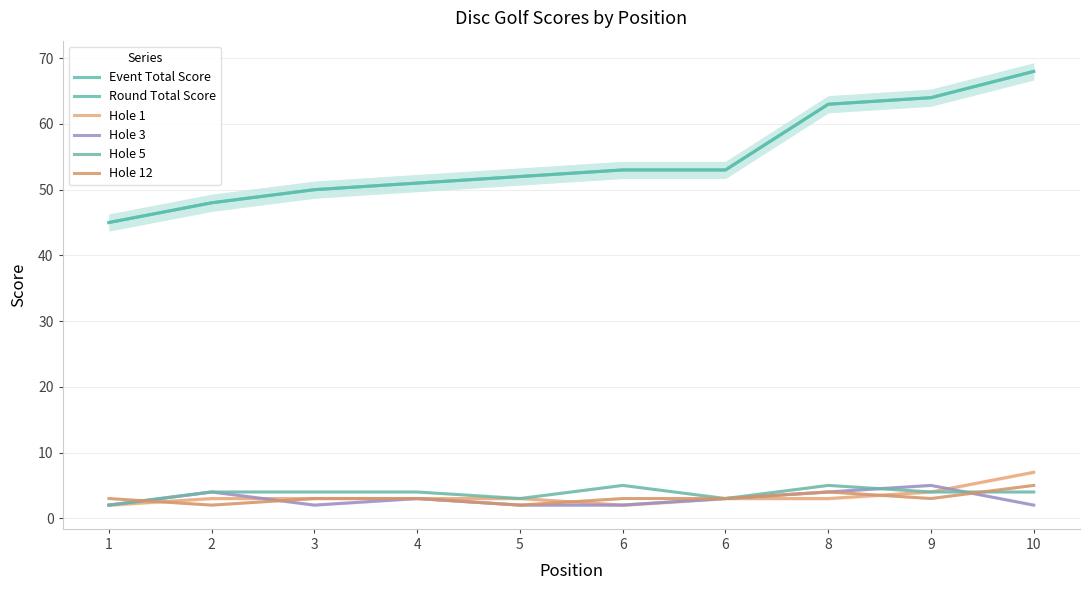

True or false: Hole 3 and Hole 1 cross at least once.

True